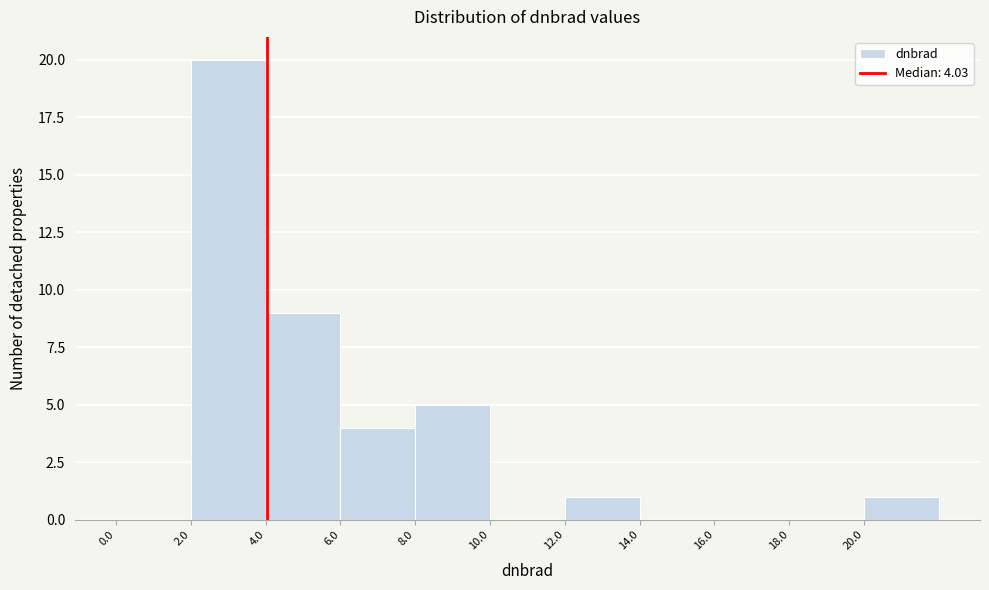

Over which range of the x-axis is the bar tallest?

2 to 4